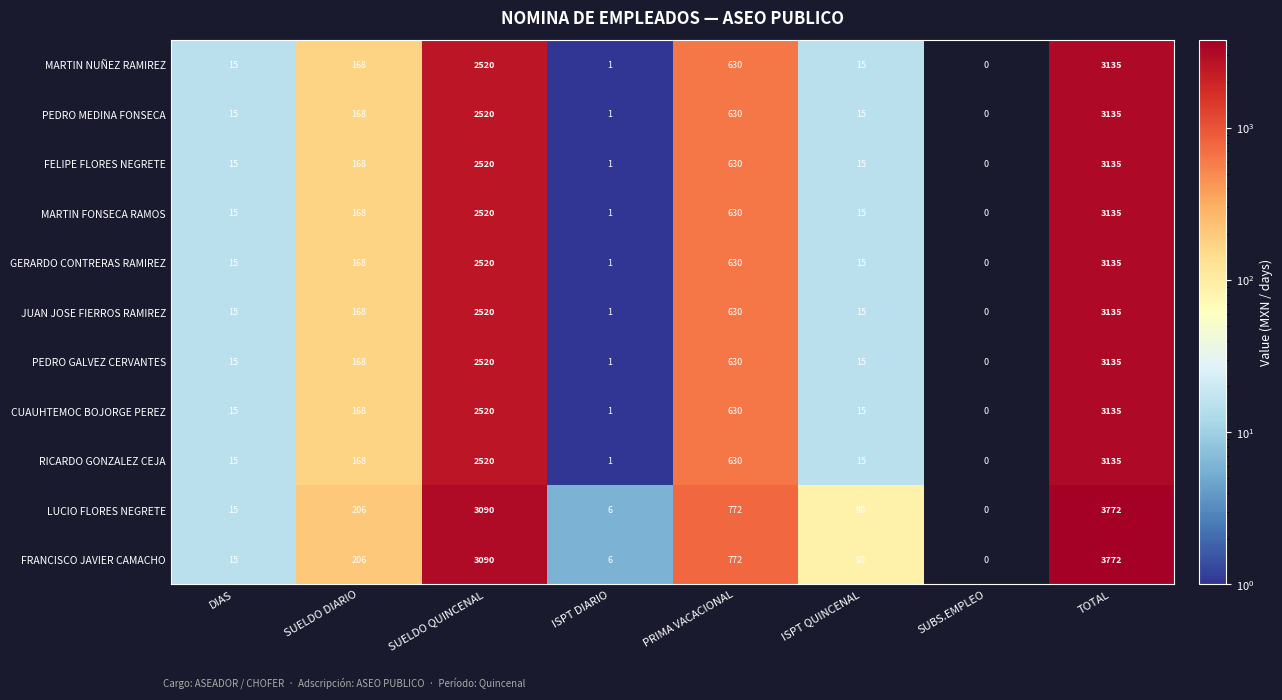

What is the maximum value shown in the chart?

3772